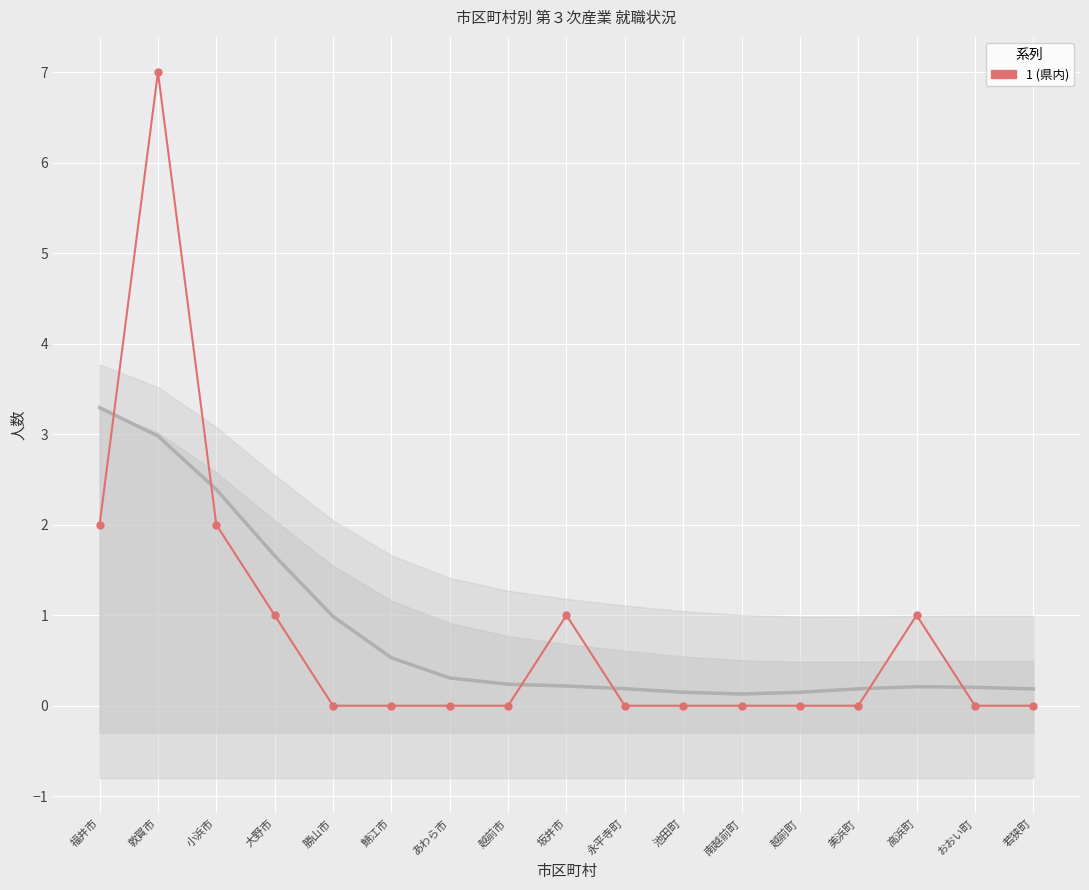

What is the label of the 5th point from the left?

勝山市